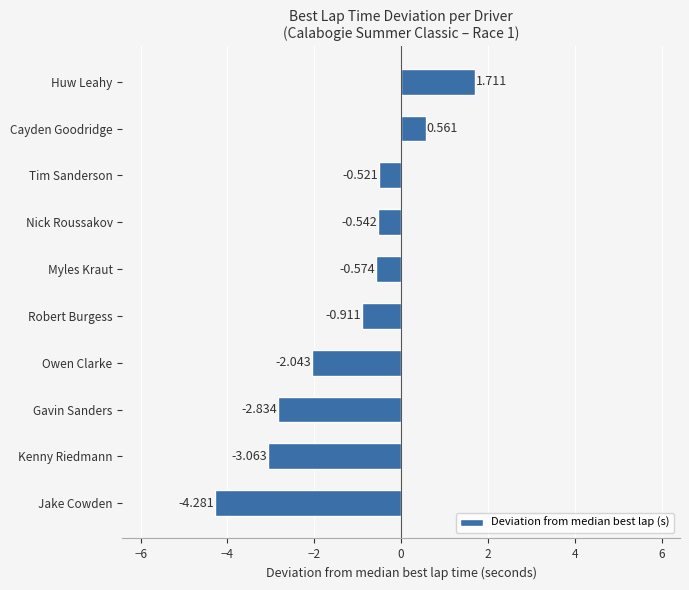

Which has a higher value, Nick Roussakov or Owen Clarke?

Nick Roussakov